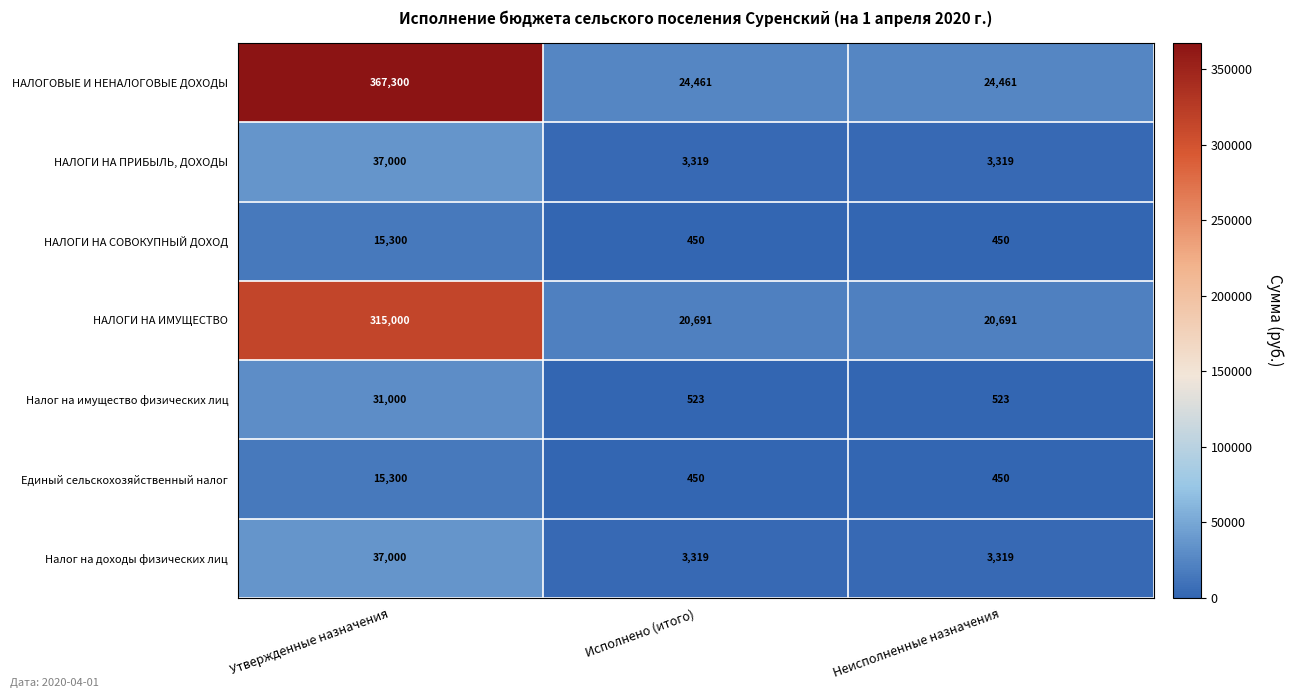

Which series has the largest total across all categories?

НАЛОГОВЫЕ И НЕНАЛОГОВЫЕ ДОХОДЫ